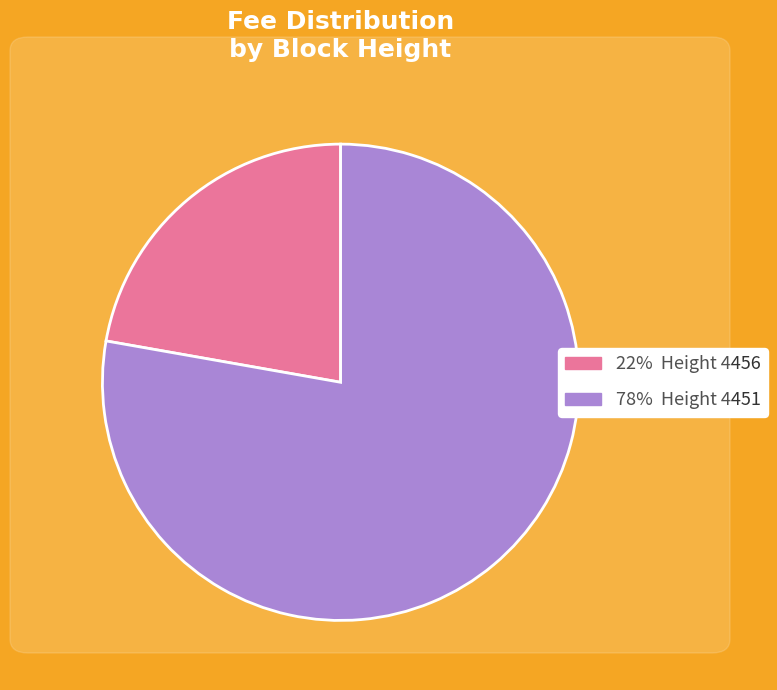

Does any single category account for the majority?

Yes